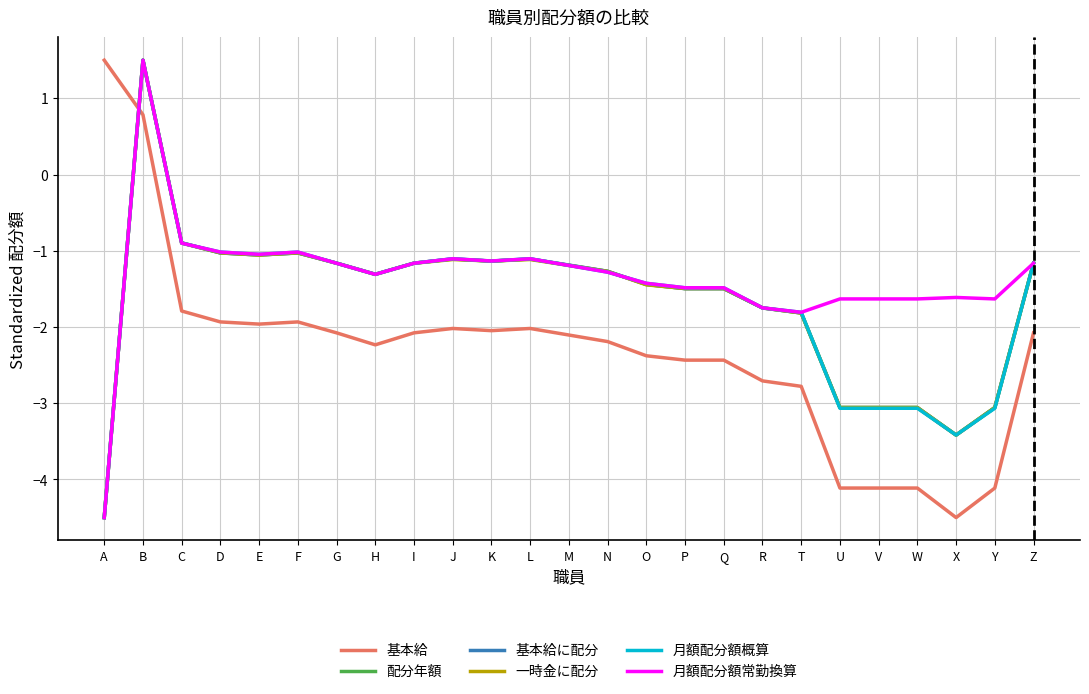

The value of 月額配分額概算 at T is -1.8. True or false?

True